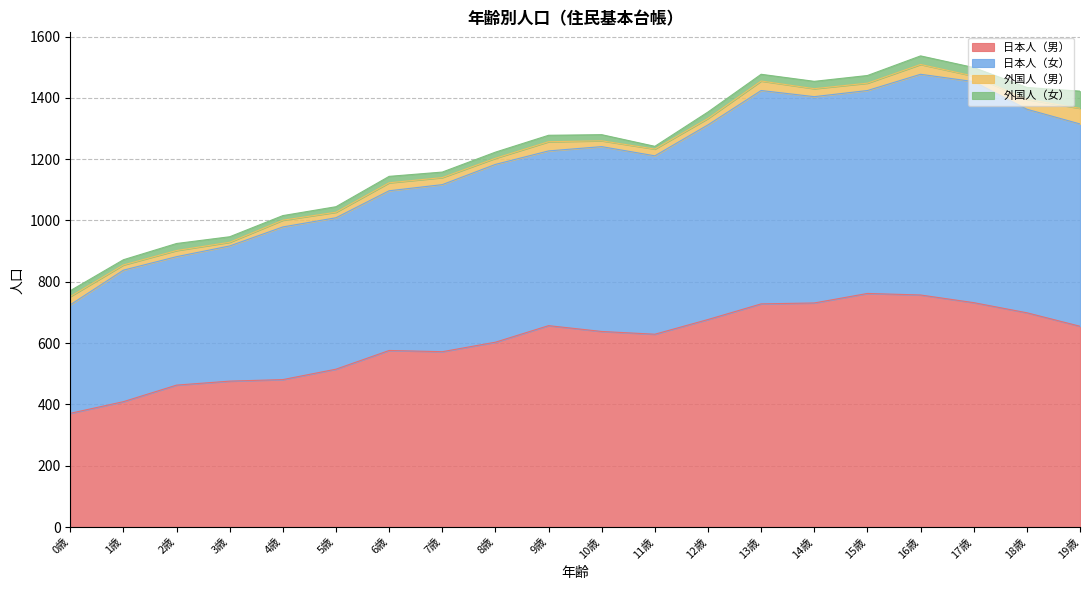

True or false: 日本人（女） and 日本人（男） intersect in this chart.

False